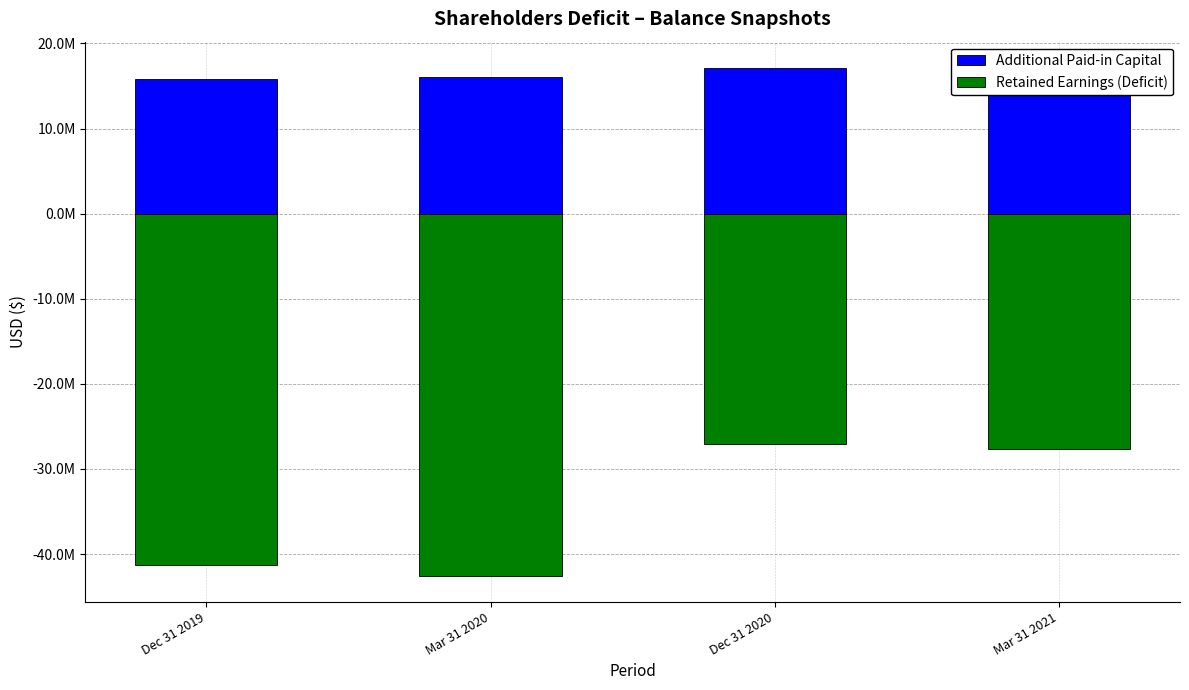

What is the value of the Retained Earnings (Deficit) bar at the 3rd from the left?

-27060527